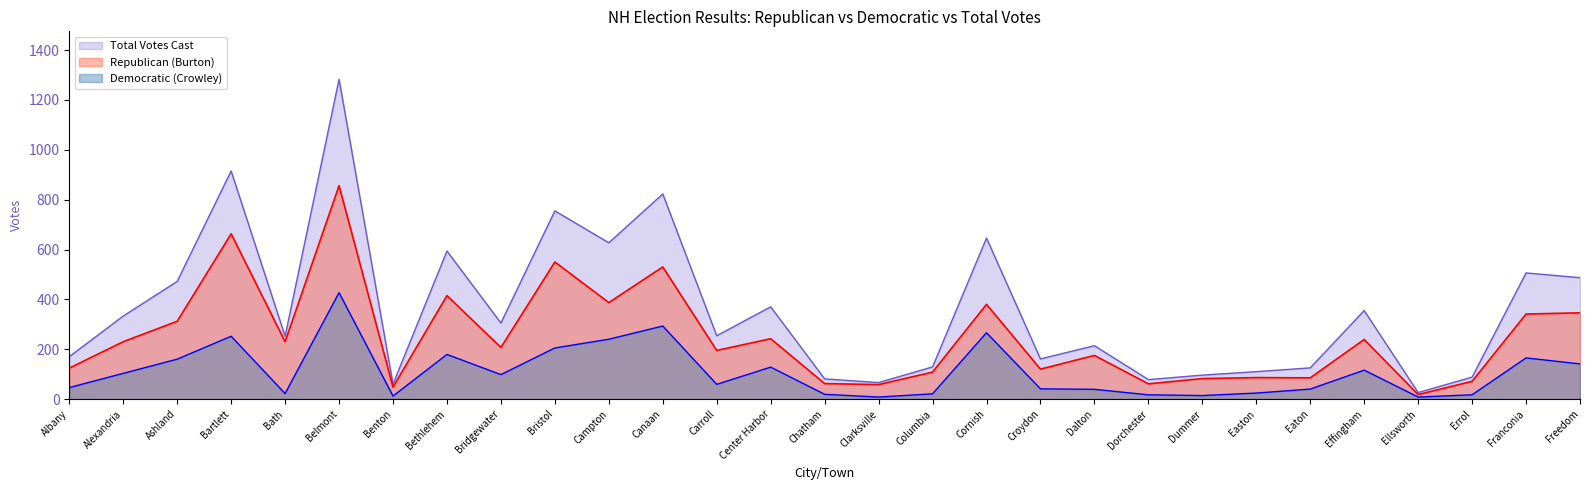

Is the value of Republican (Burton) at Belmont greater than the value of Democratic (Crowley) at Dalton?

Yes